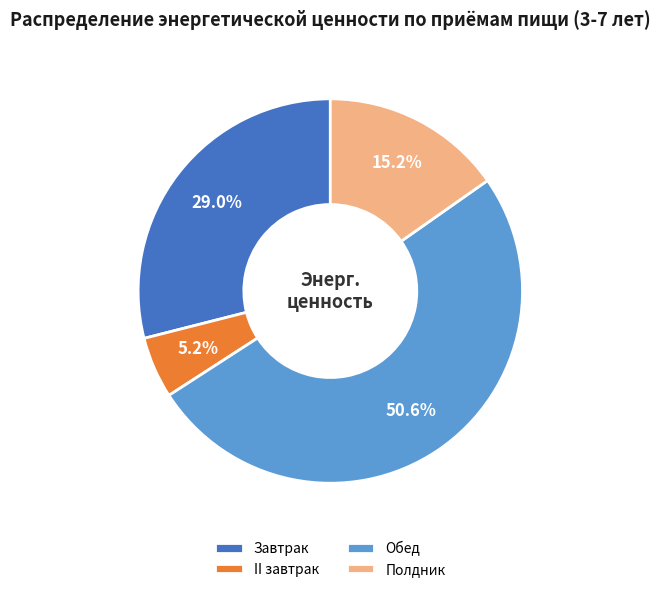

What percentage is NOT represented by Завтрак?

71.0%